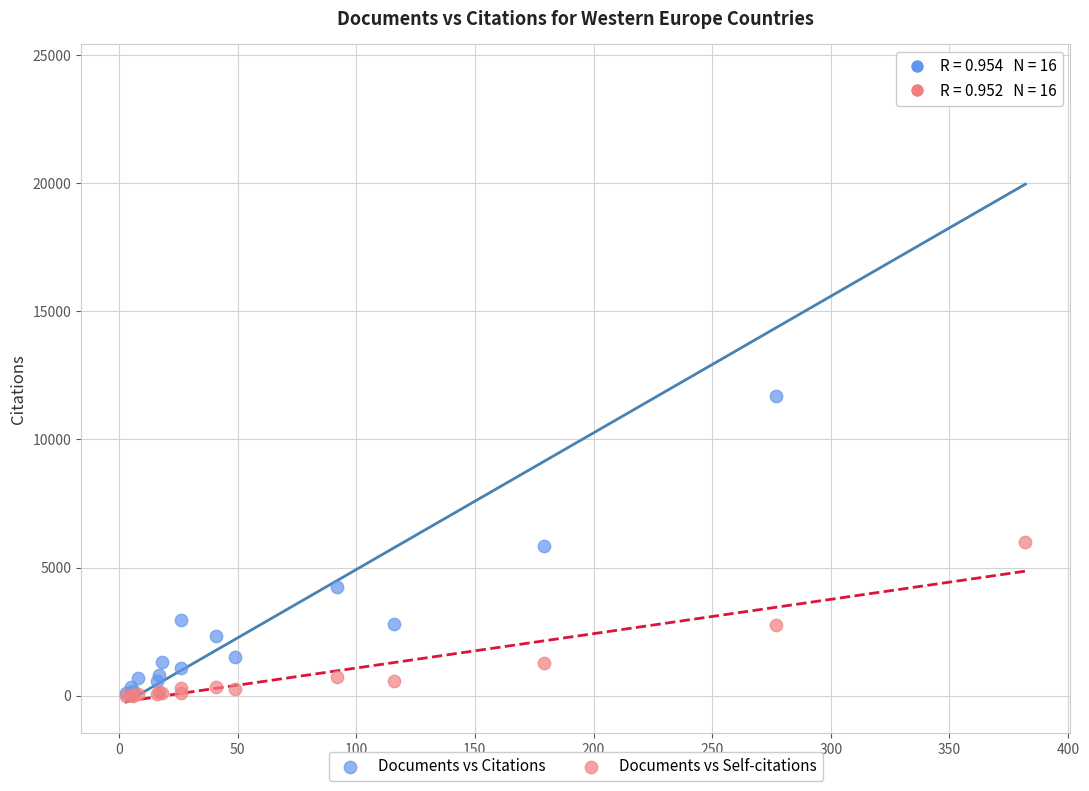

Which series has the widest spread of Y values?

Documents vs Citations